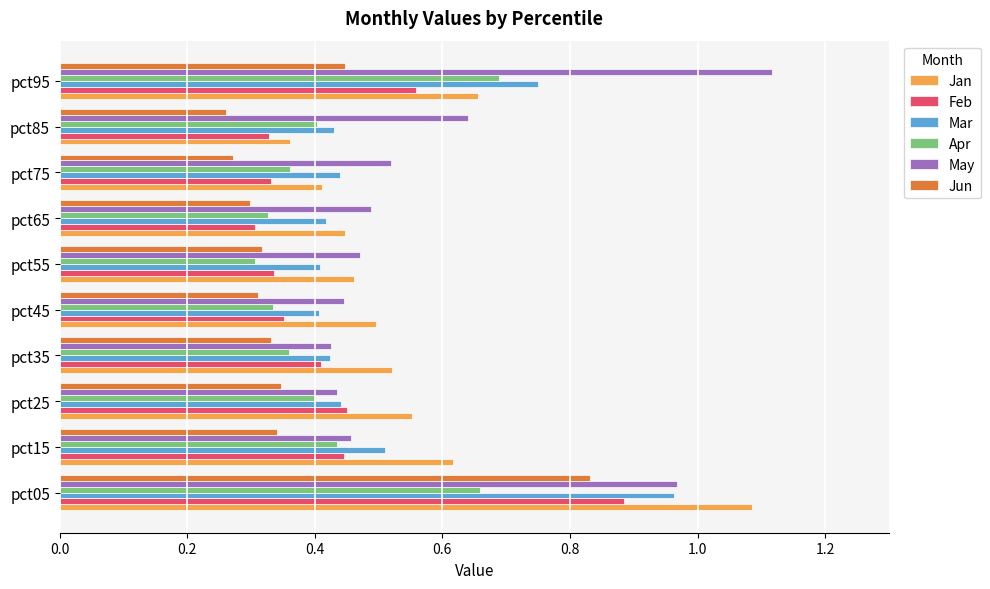

Is it true that Jun equals 0.3 at pct55?

True